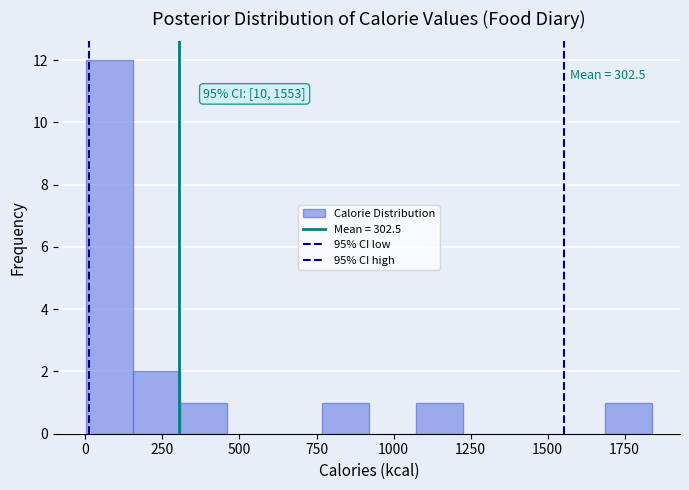

Read against the x-axis, roughly where is the centre of the tallest bar?

100